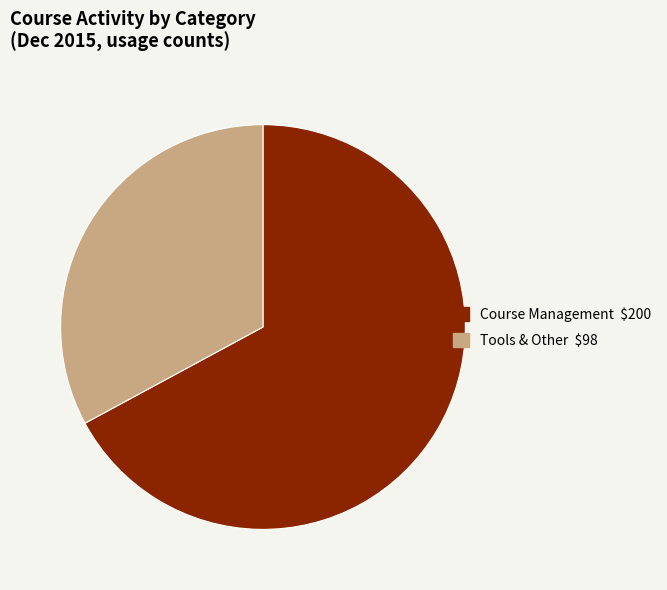

Which category has the biggest portion of the pie?

Course Management